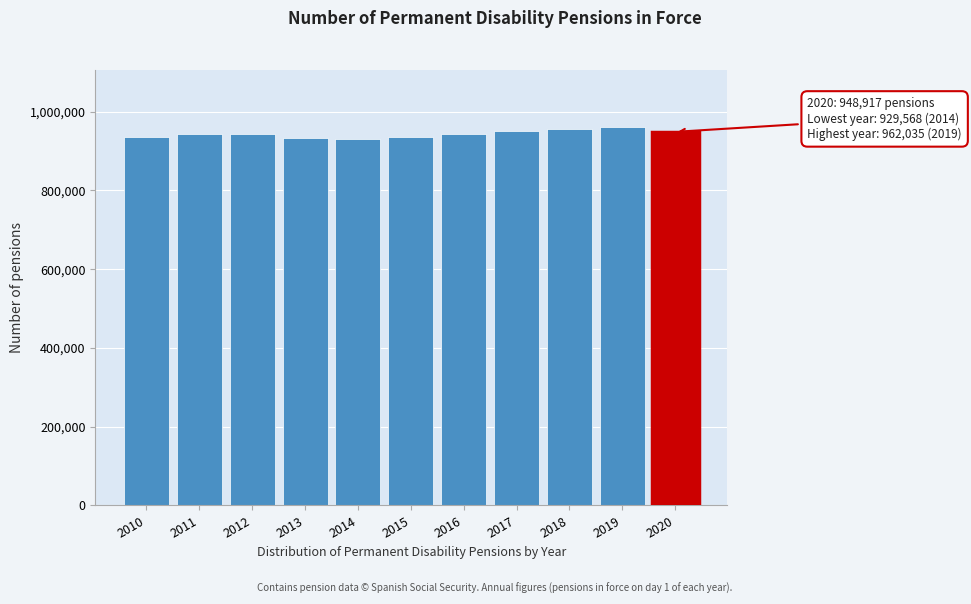

Is it true that the value at 2013 is 933433?

True